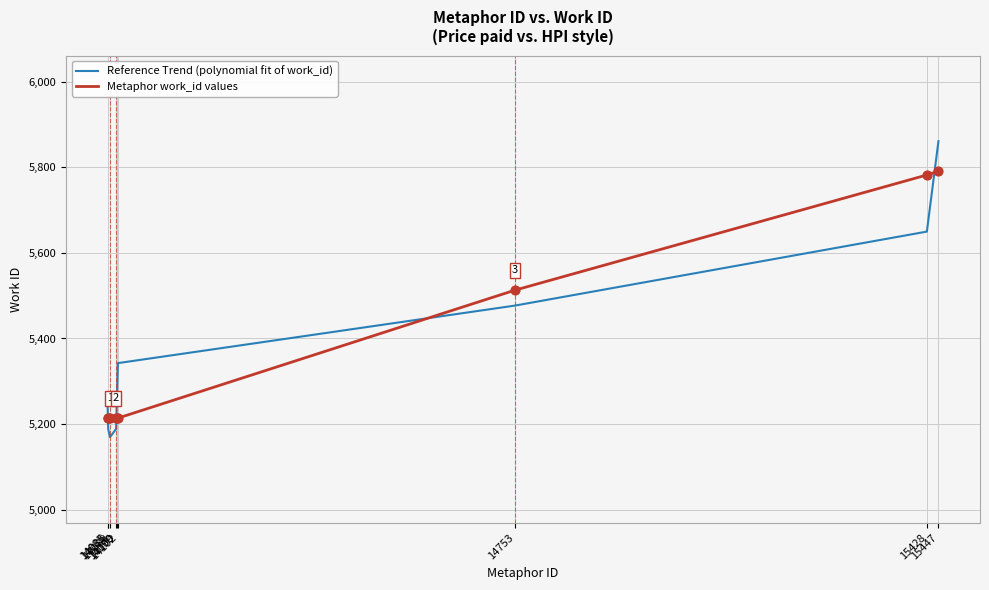

At which category is the sum across all series the highest?

15447